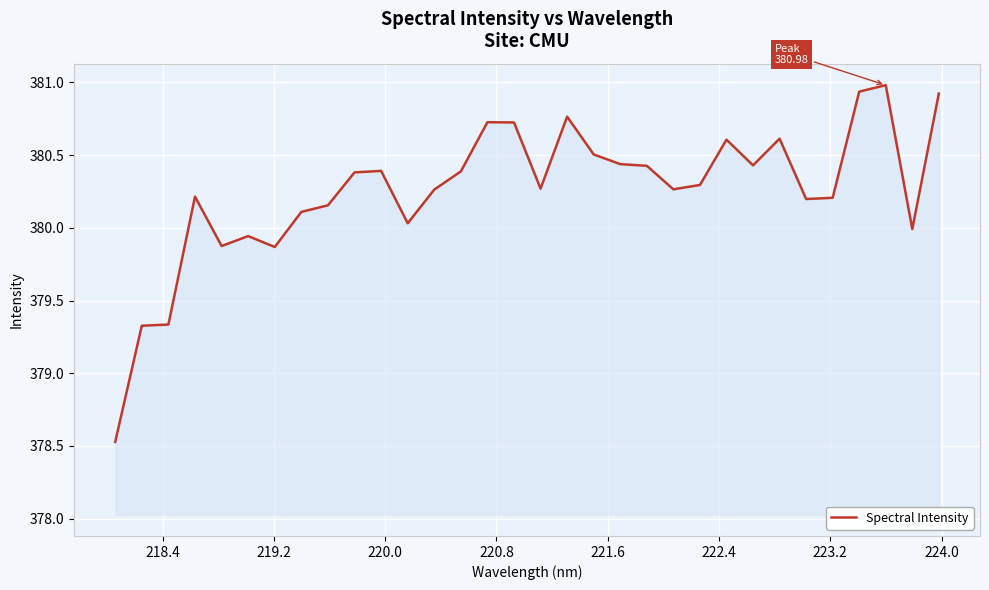

What is the maximum value shown in the chart?

381.0